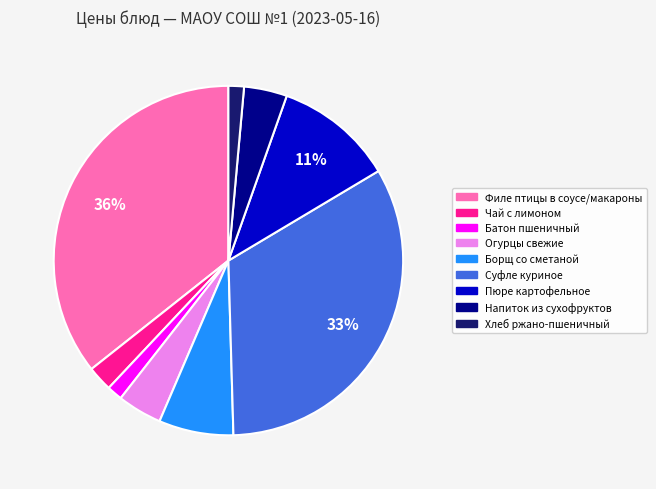

How many segments does this pie chart have?

9